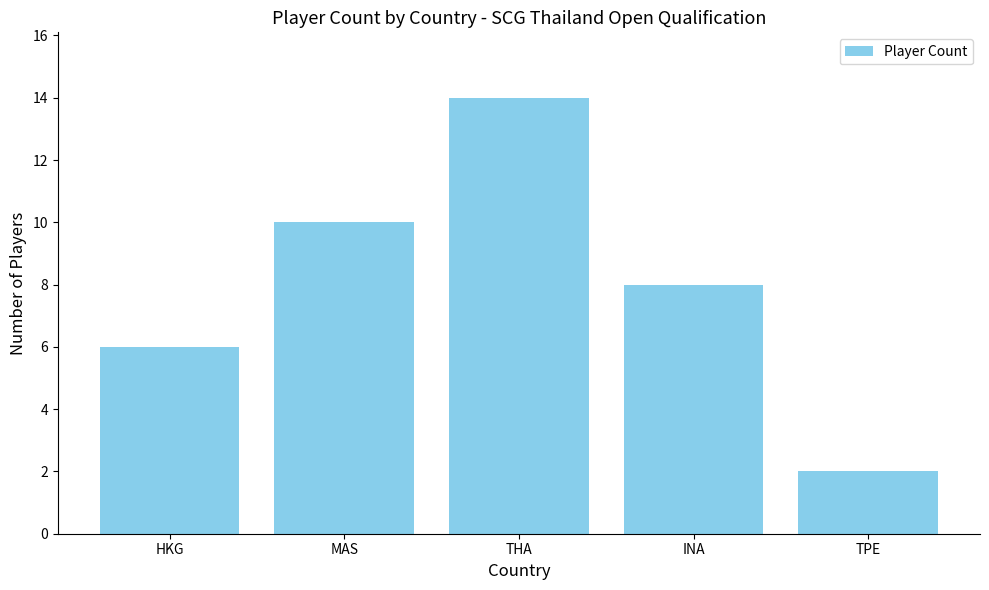

At which category does the chart reach its minimum across all series?

TPE